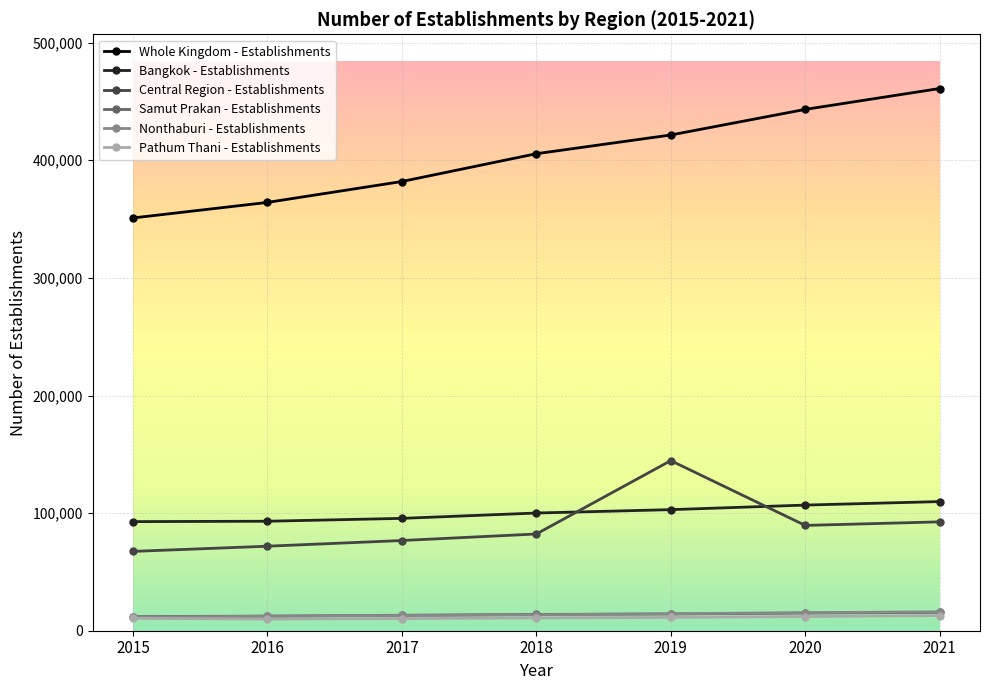

How many values in the Nonthaburi - Establishments series are below 13574?

3